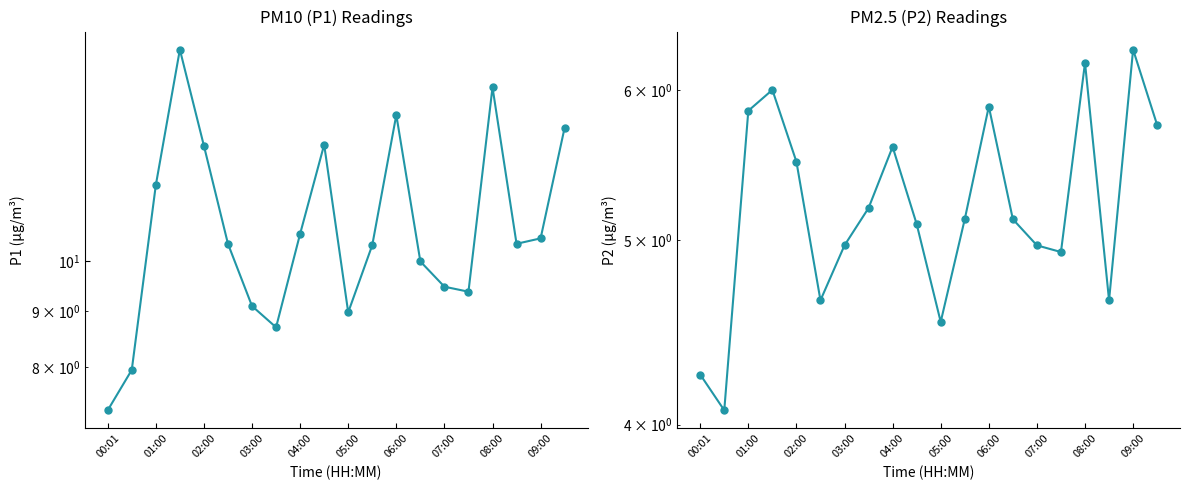

At 03:00, list the series in order from smallest to largest.

P2, P1